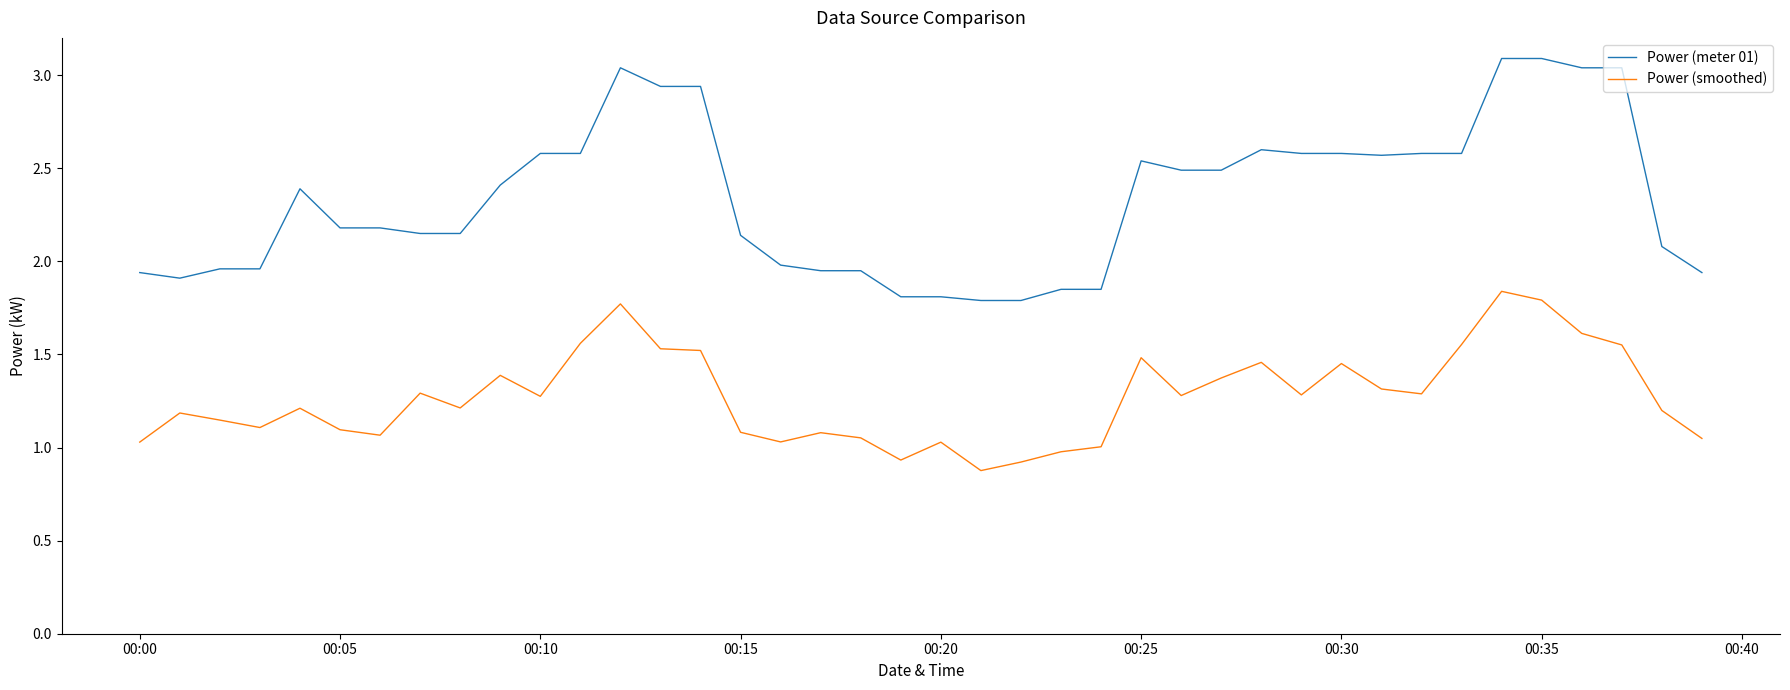

At how many categories does at least one series exceed 2?

26